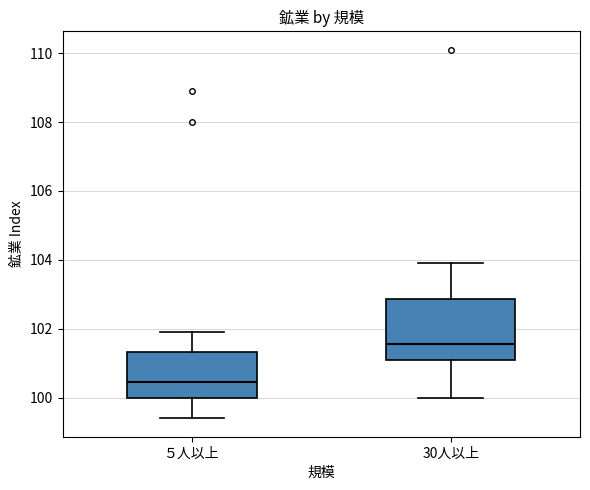

Where does the upper whisker of the box for 30人以上 end on the y-axis? The values are not printed on the chart, so give them approximately, as read against the axis.

104.0